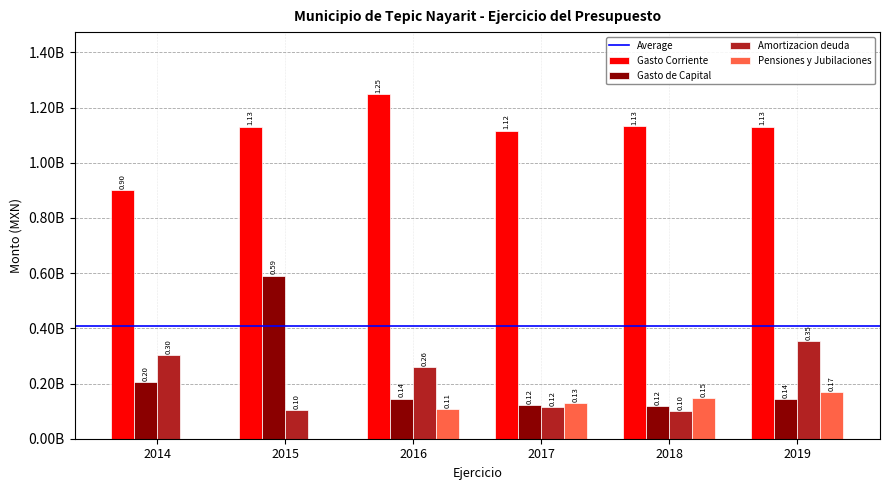

What is the sum of the Gasto Corriente values at 2018 and 2014?

2034052910.0